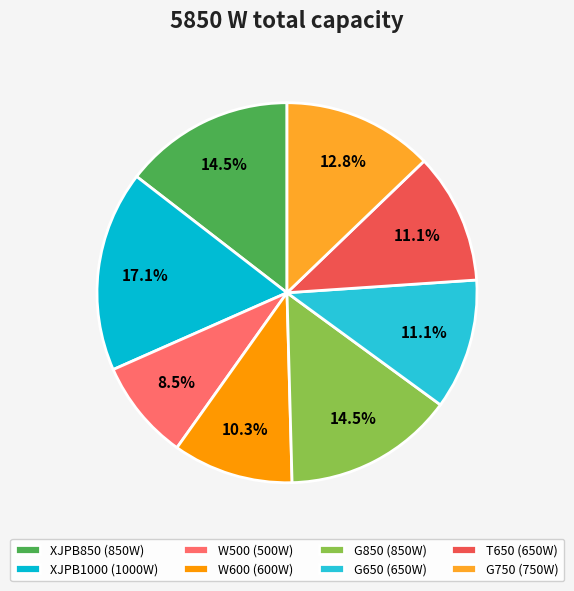

Rank the categories by value from lowest to highest.

W500, W600, G650, T650, G750, XJPB850, G850, XJPB1000